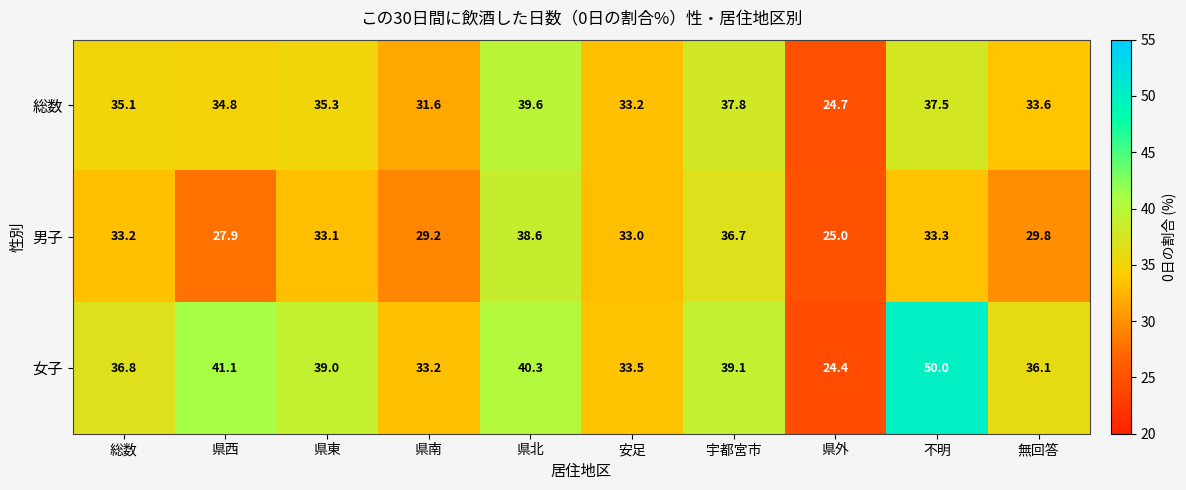

At which label does 男子 reach its peak?

県北